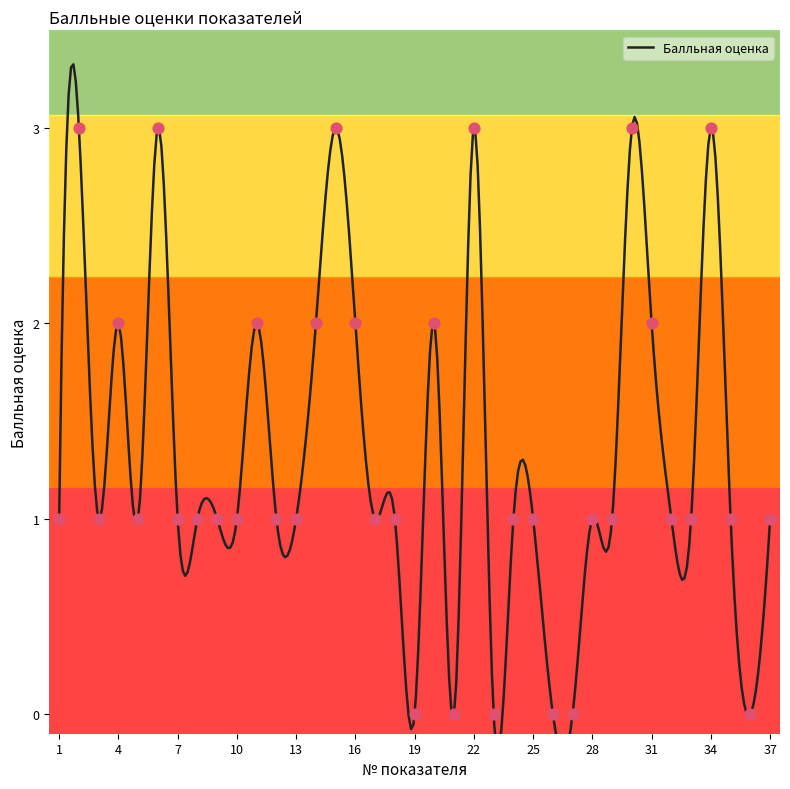

What is the change in value from 18 to 26?

-1